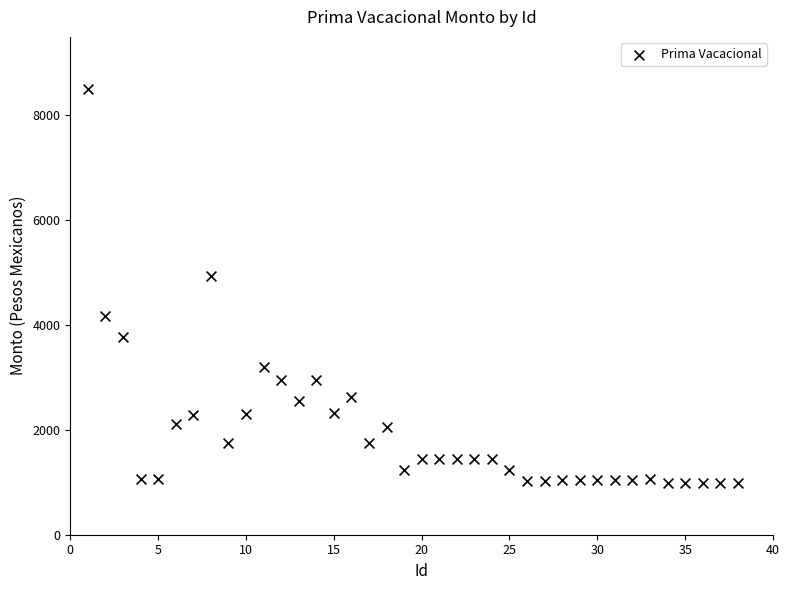

What Y value in the scatter plot is closest to 4744?

4928.3